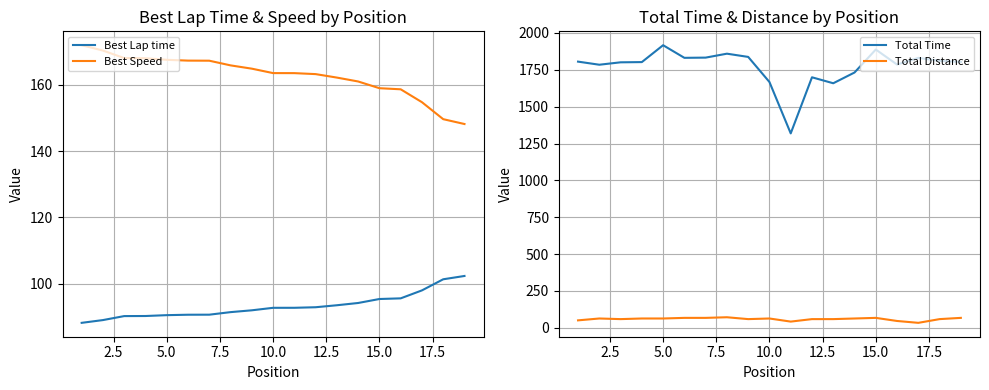

True or false: Best Lap time and Best Speed intersect in this chart.

False